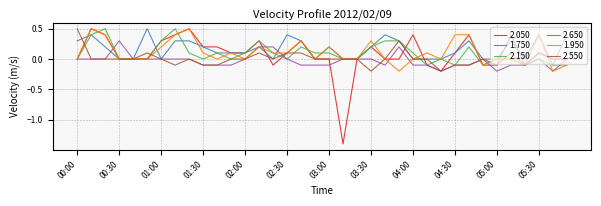

What is the minimum value shown in the chart?

-1.4